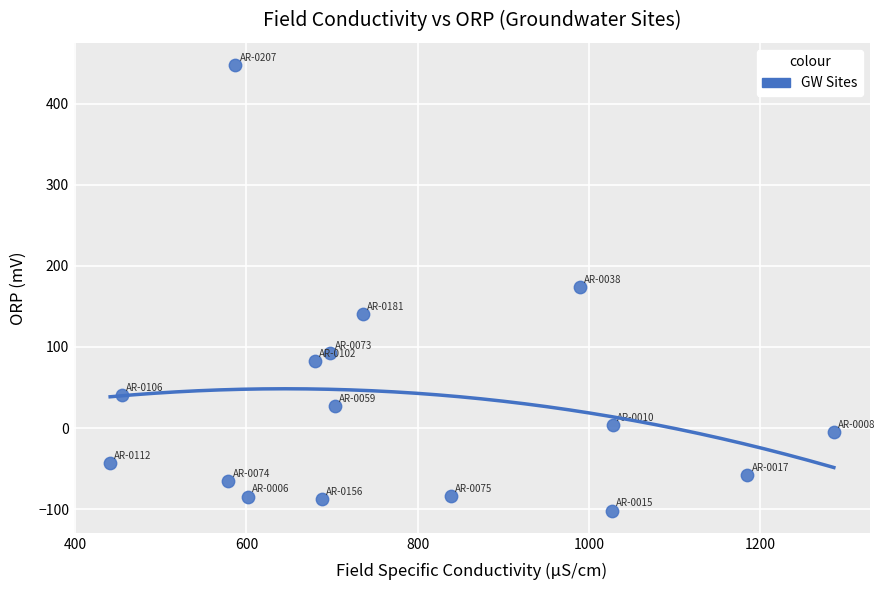

What is the range of X values (max minus min)?

845.2